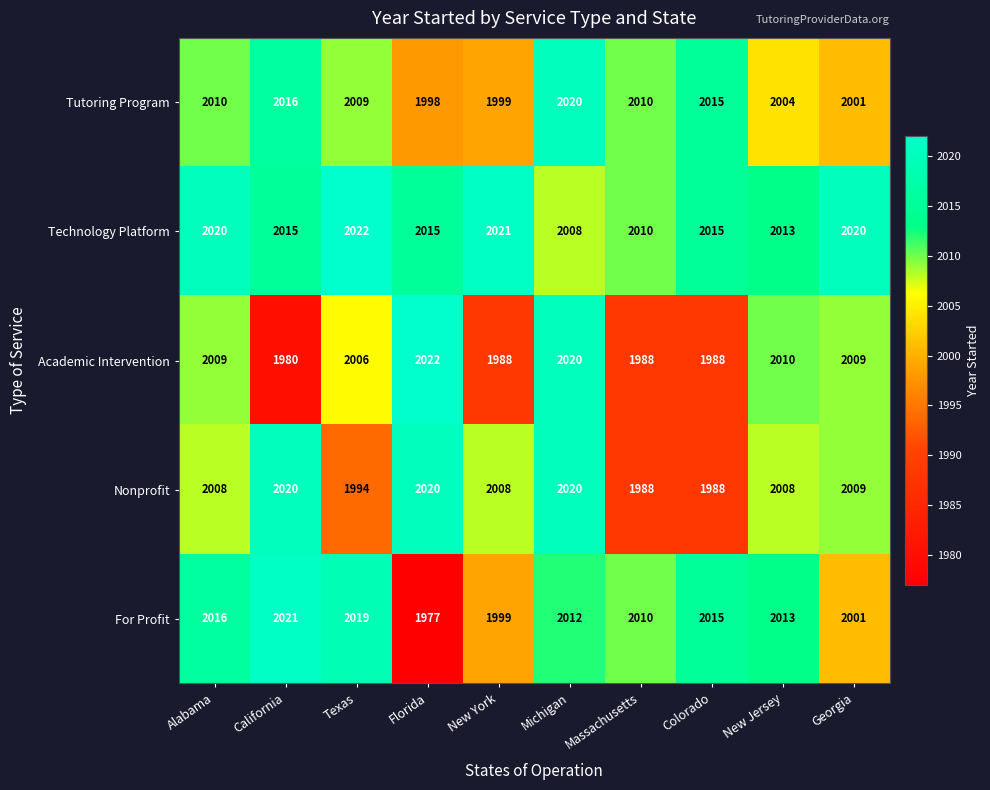

Which series has the largest total across all categories?

Technology Platform